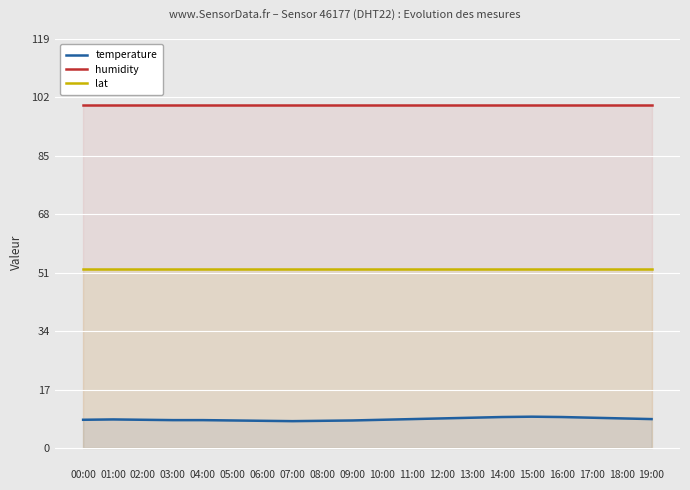

Which series has the largest total across all categories?

humidity